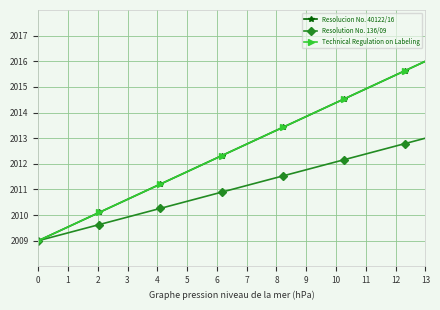

How many values in the Resolution No. 136/09 series exceed 2011?

10